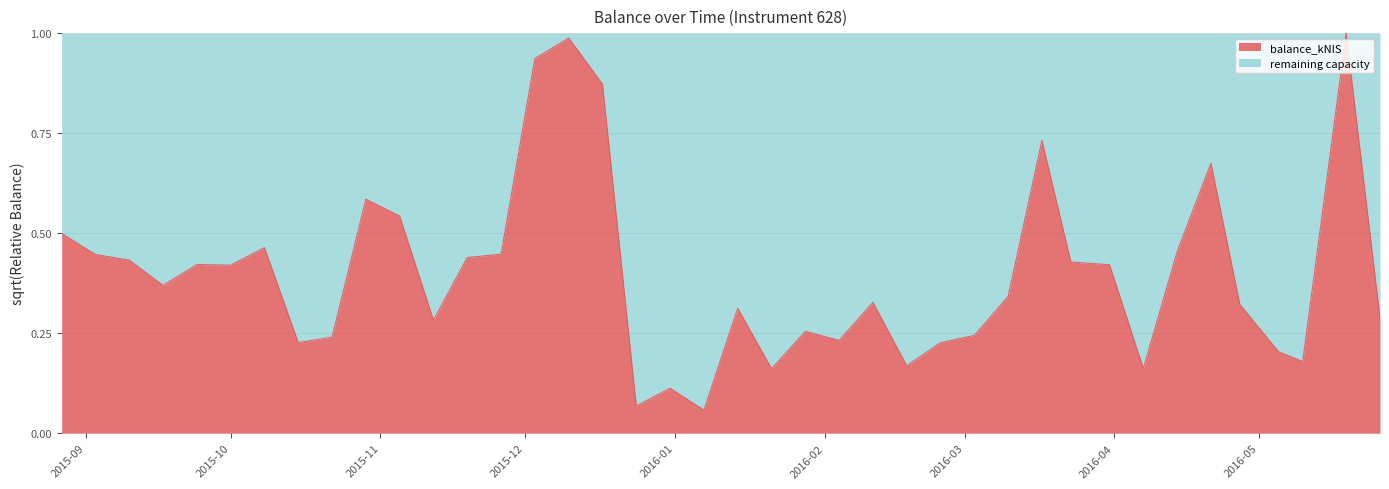

Reading right to left, what are all the values shown in this chart?

0.3	1.0	0.2	0.2	0.3	0.7	0.5	0.2	0.4	0.4	0.7	0.3	0.2	0.2	0.2	0.3	0.2	0.3	0.2	0.3	0.1	0.1	0.1	0.9	1.0	0.9	0.4	0.4	0.3	0.5	0.6	0.2	0.2	0.5	0.4	0.4	0.4	0.4	0.4	0.5